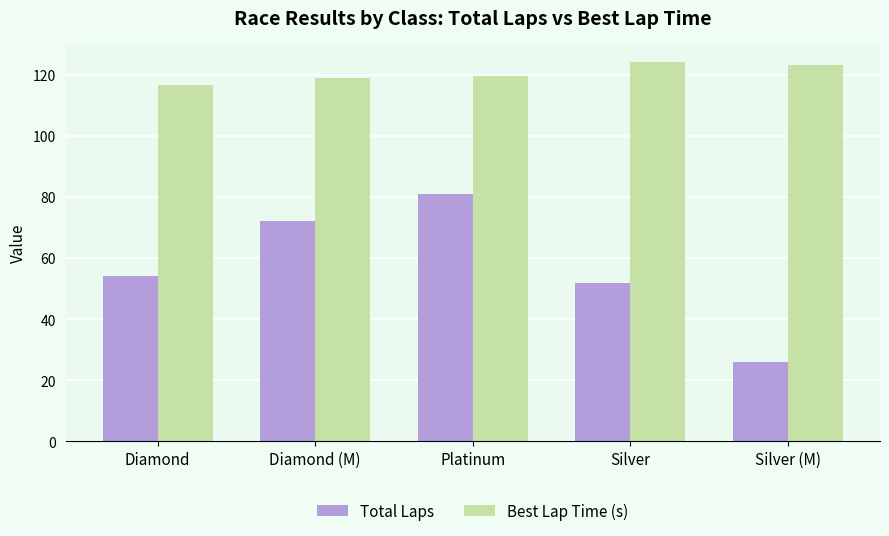

What is the difference between the Best Lap Time (s) values at Silver (M) and Diamond (M)?

4.3